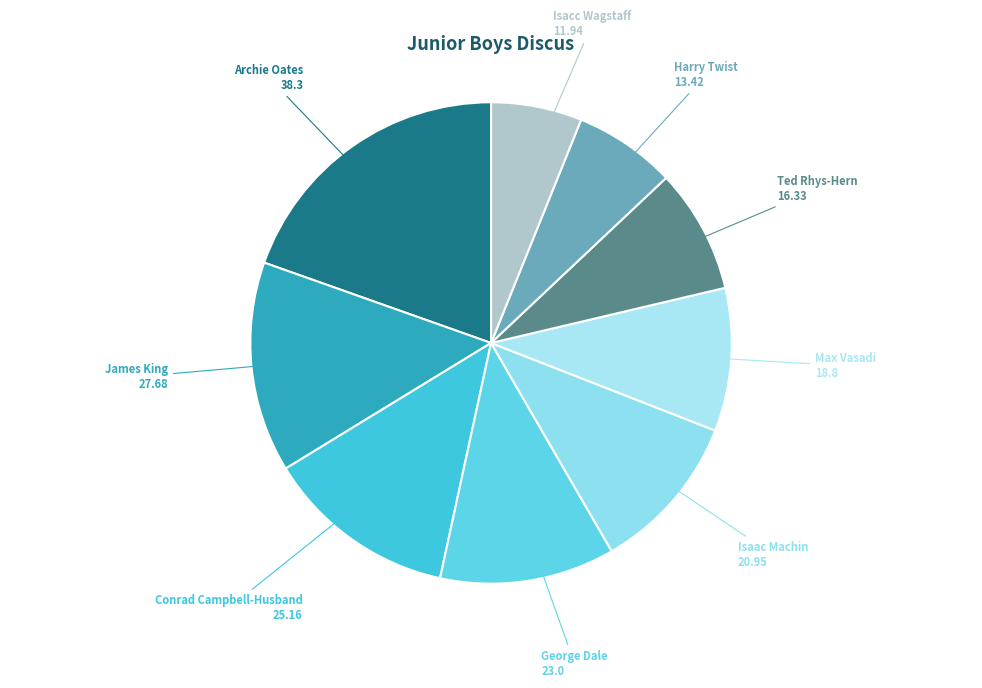

What is the smallest slice in the pie chart?

Isacc Wagstaff